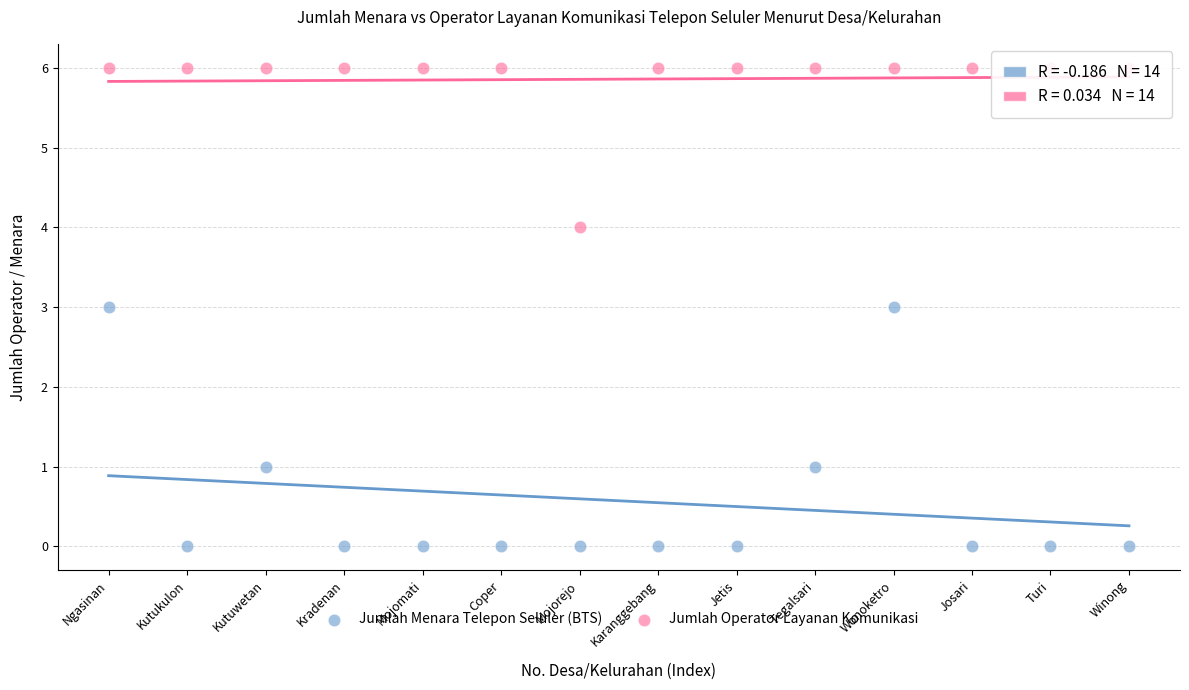

What is the X range (max minus min) for the scatter plot?

13